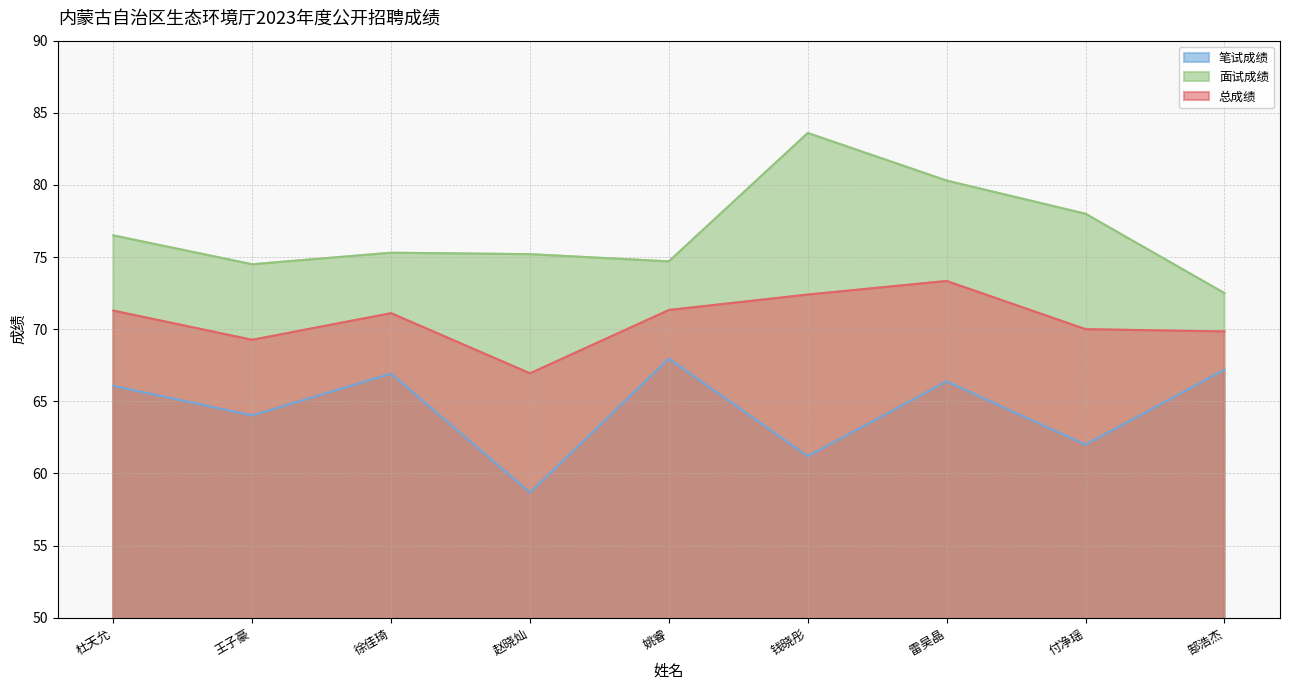

How many lines are shown in the chart?

3